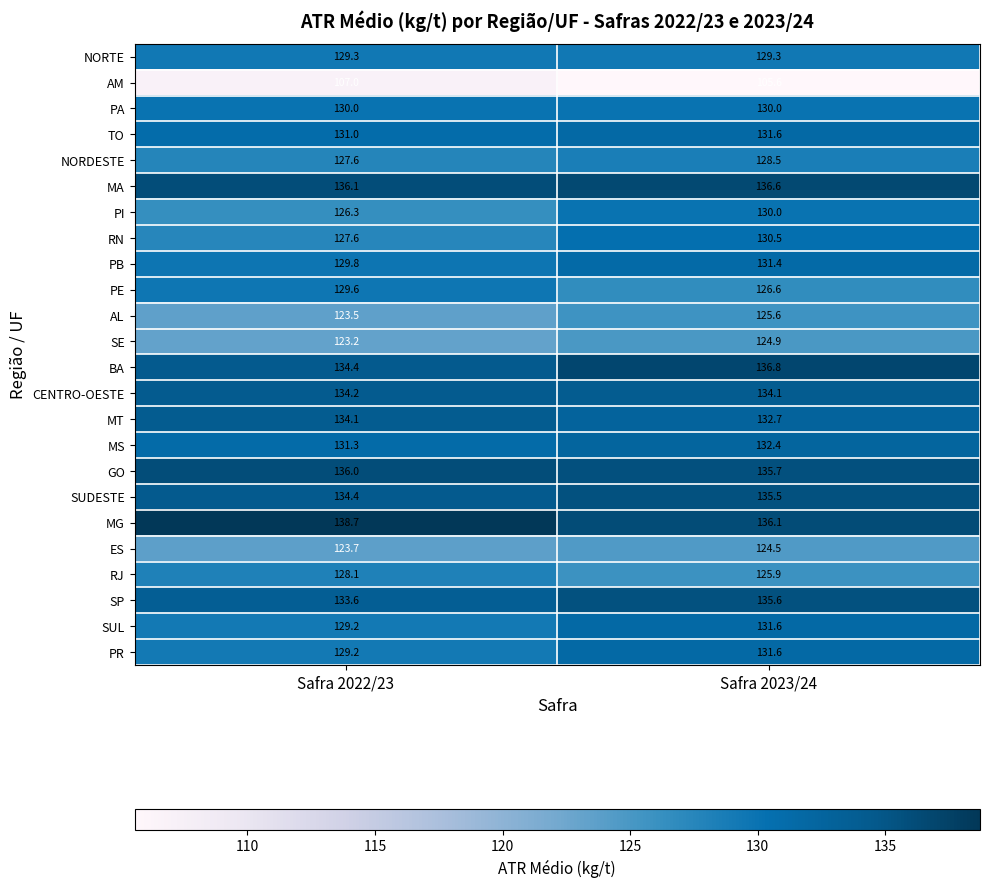

At which category is the sum across all series the highest?

Safra 2023/24